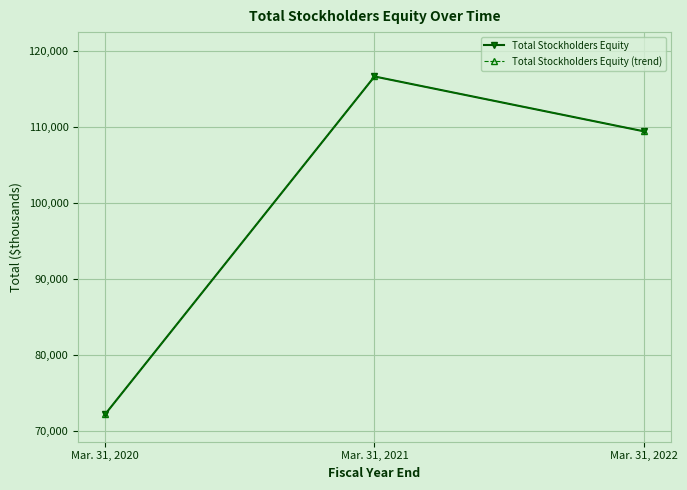

At which label does Total Stockholders Equity reach its peak?

Mar. 31, 2021